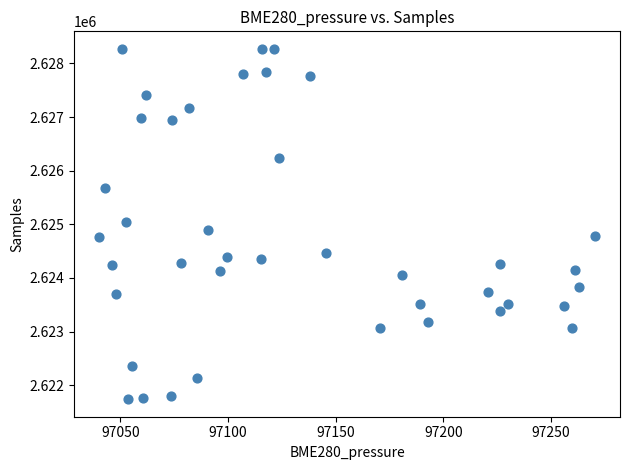

What is the range of Y values (max minus min)?

6533